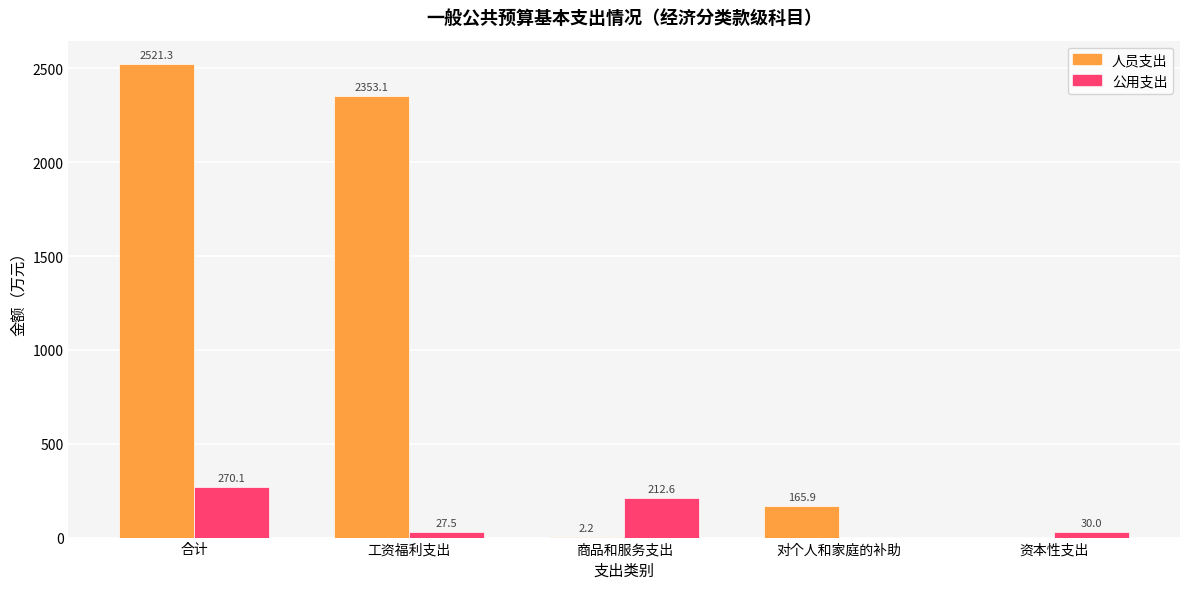

What is the greatest value displayed?

2521.3